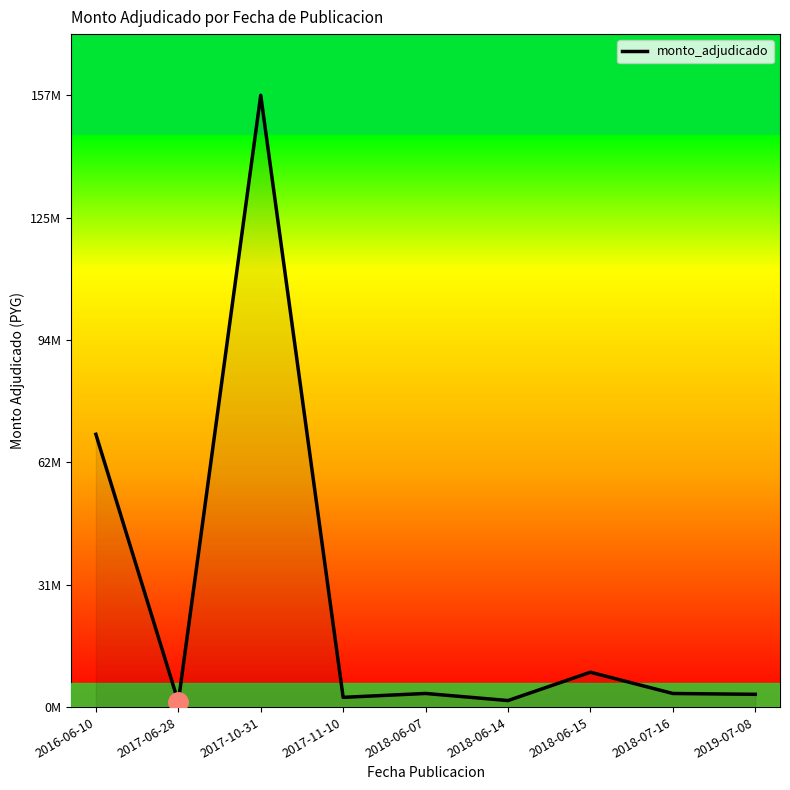

Rank the categories by value from lowest to highest.

2017-06-28, 2018-06-14, 2017-11-10, 2019-07-08, 2018-07-16, 2018-06-07, 2018-06-15, 2016-06-10, 2017-10-31